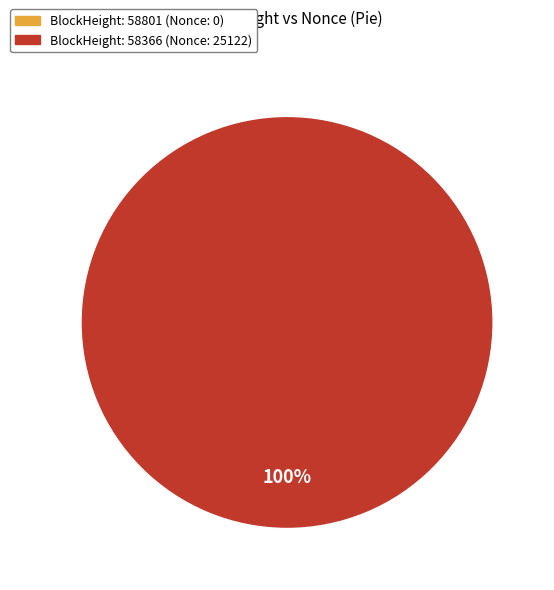

To the nearest percent, what is the difference between the largest and smallest slice percentages?

100%